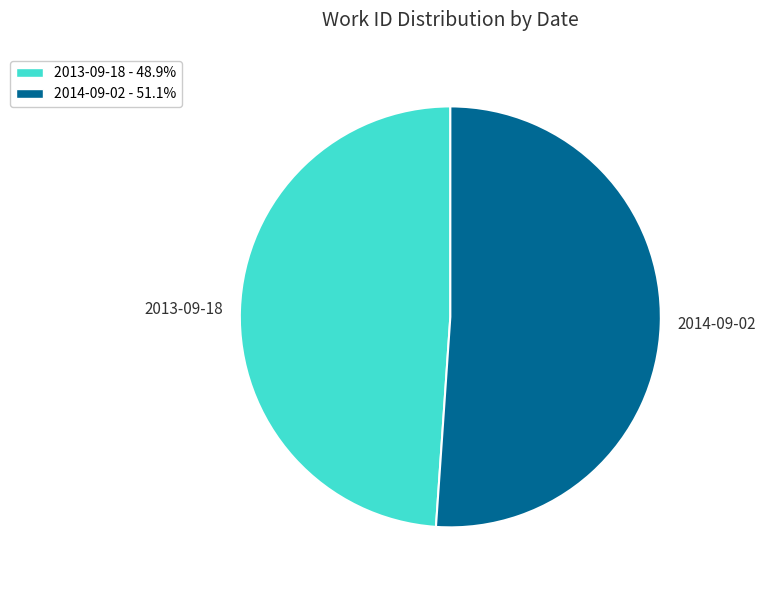

Combined, do 2014-09-02 and 2013-09-18 account for over 50%?

Yes